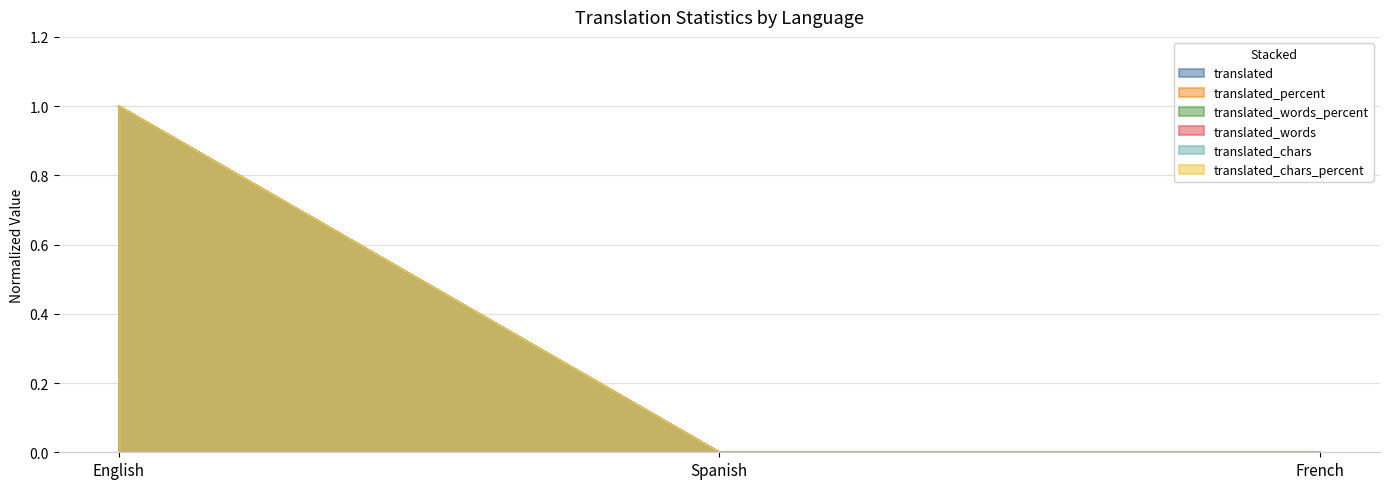

What is the maximum value shown in the chart?

1